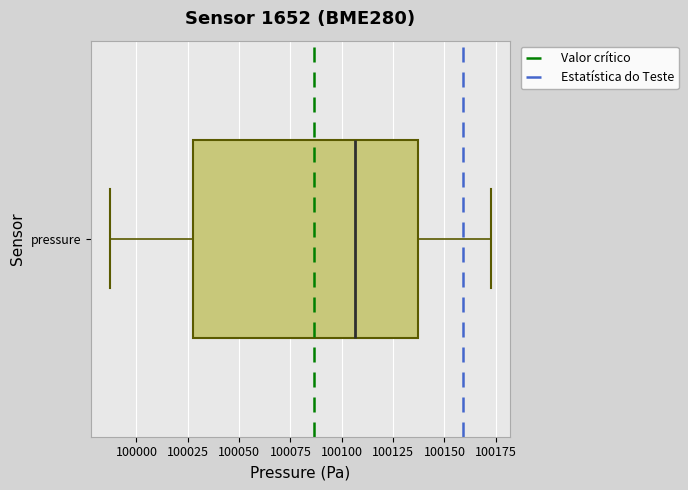

Transcribe this box plot: give where the median line is, the range the box spans, and where the two whiskers end, as read against the x-axis. The values are not printed on the chart, so give them approximately, as read against the axis.

median 100105, box 100030 to 100135, whiskers 99985 to 100175